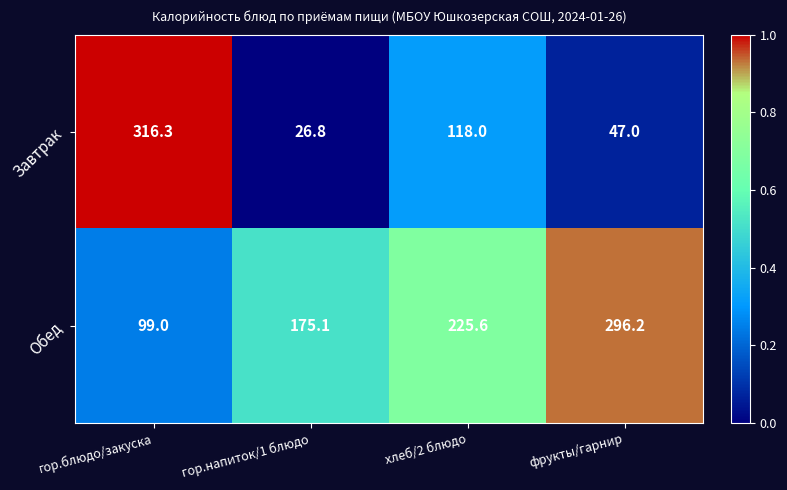

Reading left to right, transcribe all the data shown in this chart.

Завтрак: 316.3	26.8	118.0	47.0
Обед: 99.0	175.1	225.6	296.2